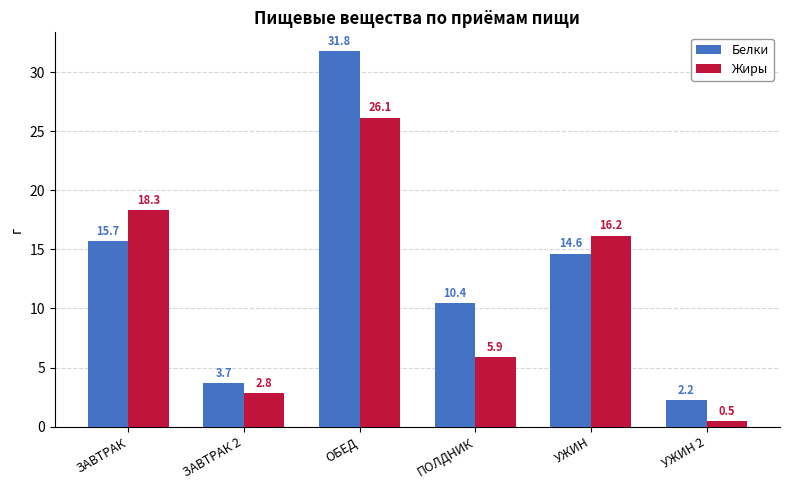

How many categories are shown in the chart?

6